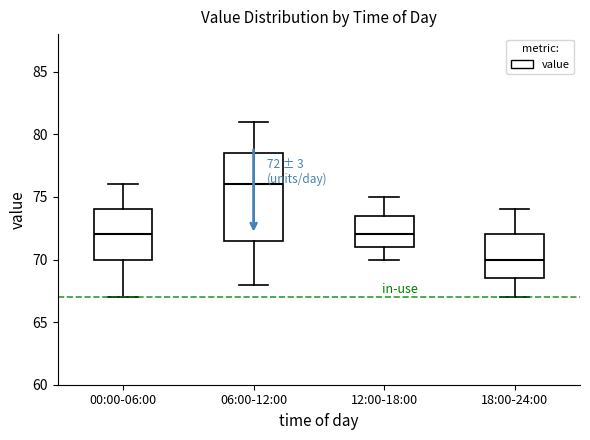

Which box is the tallest, from its lower edge to its upper edge?

06:00-12:00